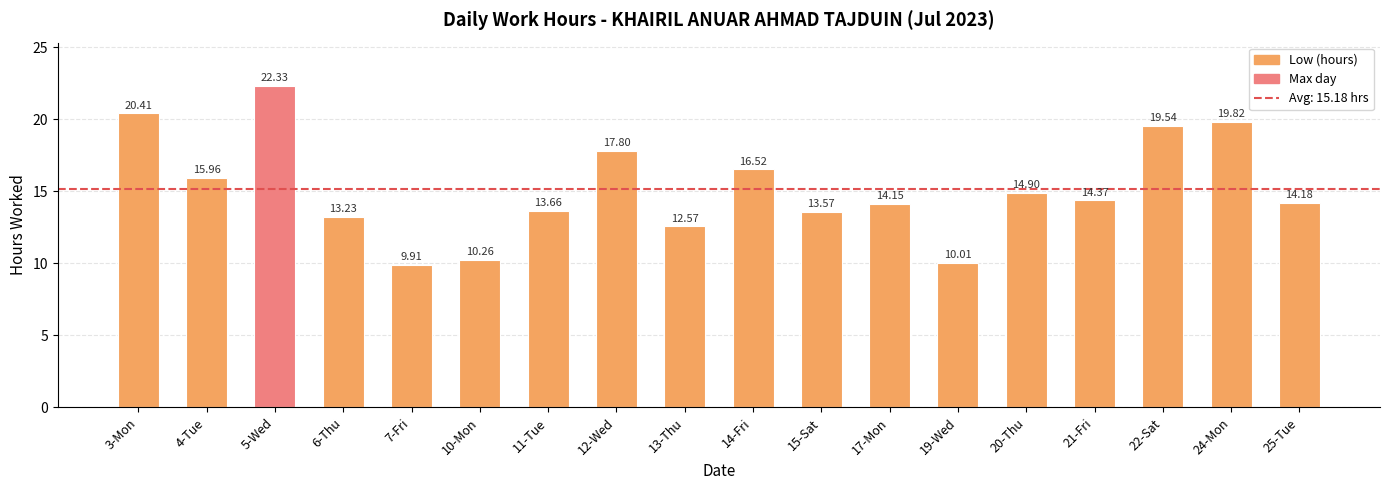

What is the difference between the second highest and second lowest values?

10.4